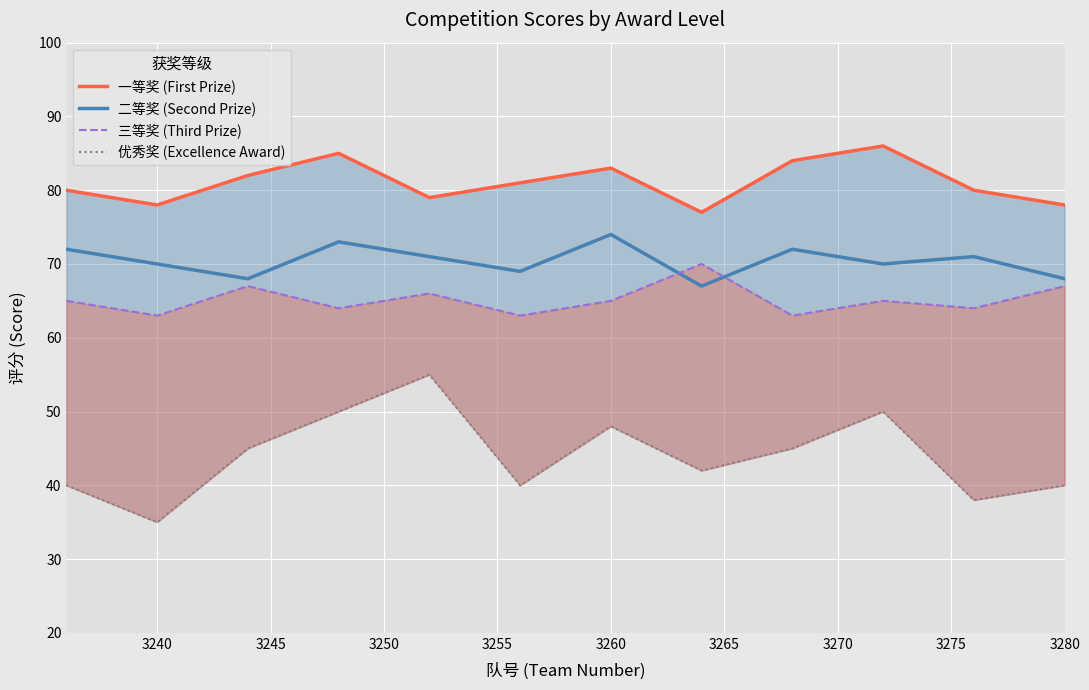

Is it true that 二等奖 (Second Prize) equals 121 at 3240?

False